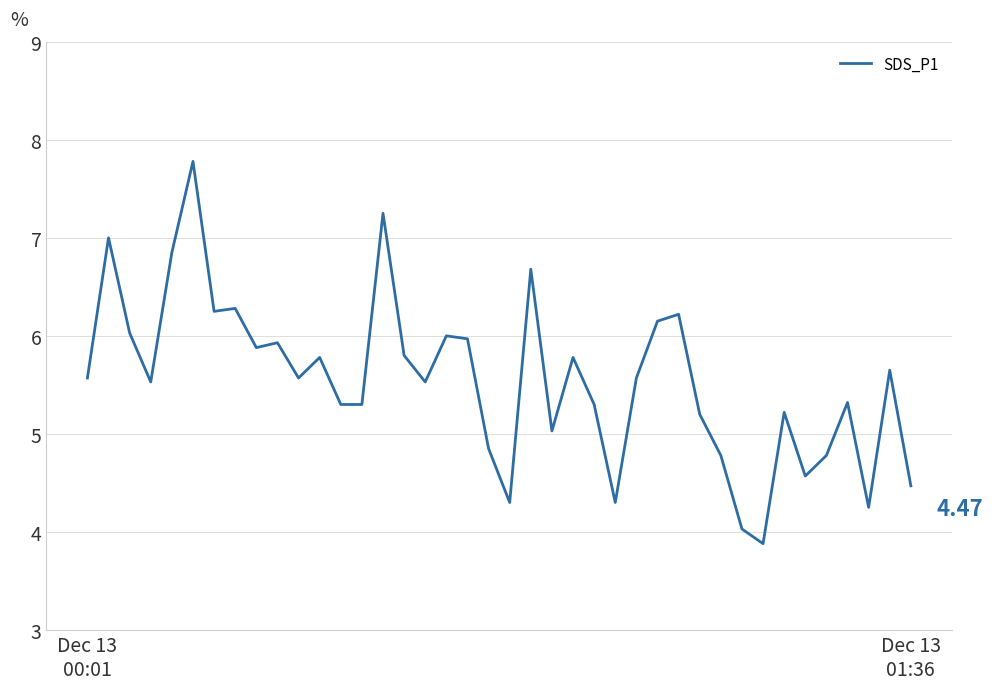

What is the sum of all values?

221.9